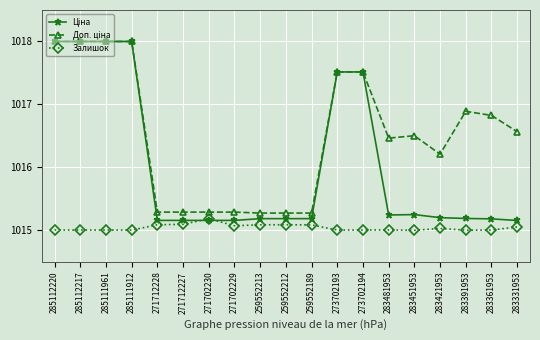

What is the total value across all series at 285112217?

3051.0